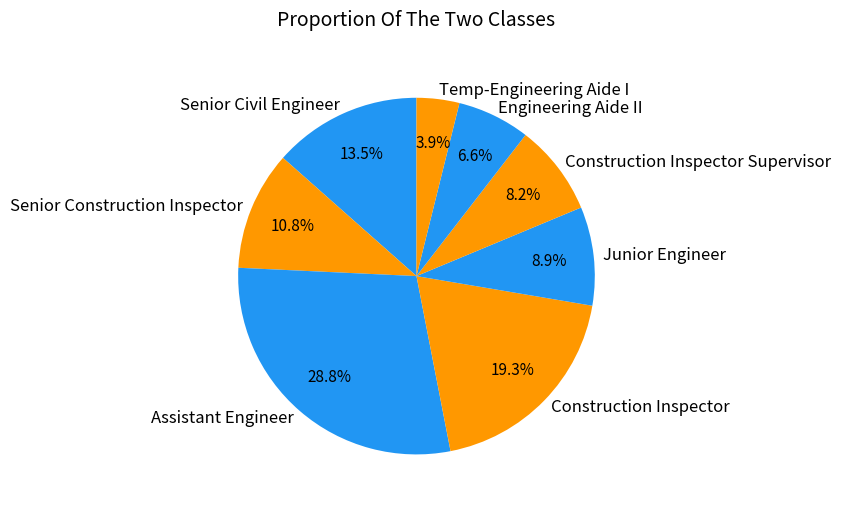

Is it true that Junior Engineer is 21% of the pie?

False